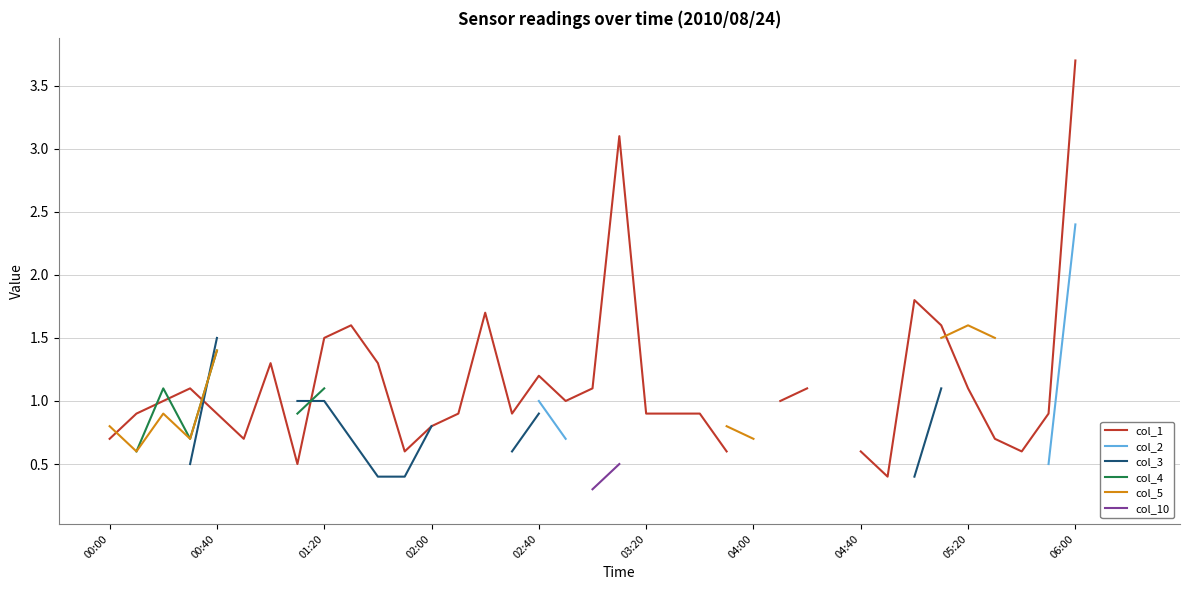

What is the maximum value shown in the chart?

3.7